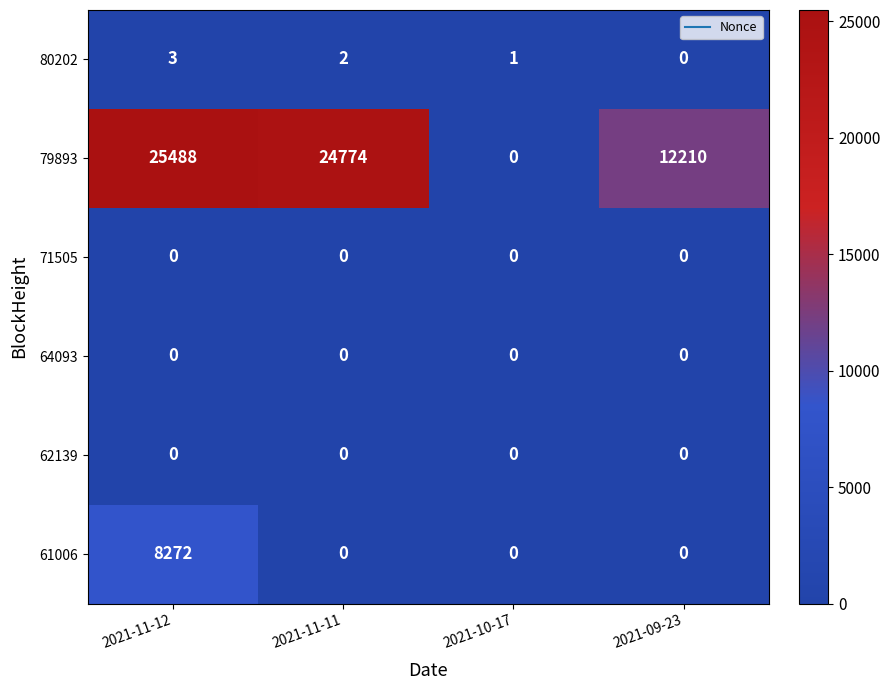

Between 2021-11-12 and 2021-09-23, which series saw the biggest shift?

79893